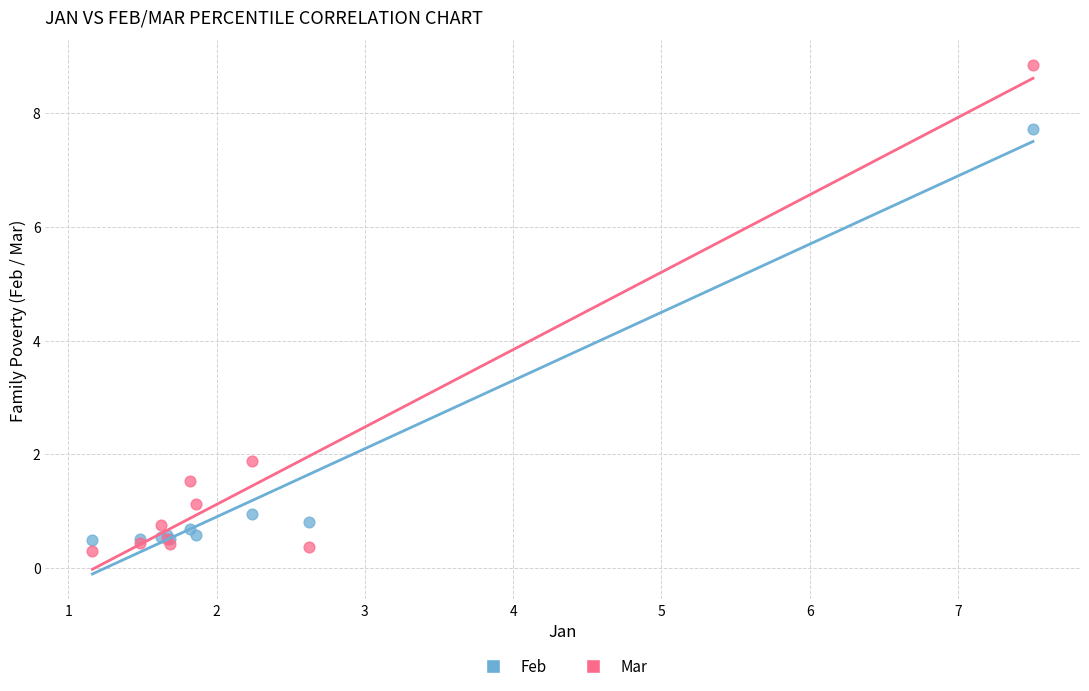

Which series has the widest spread of Y values?

Mar